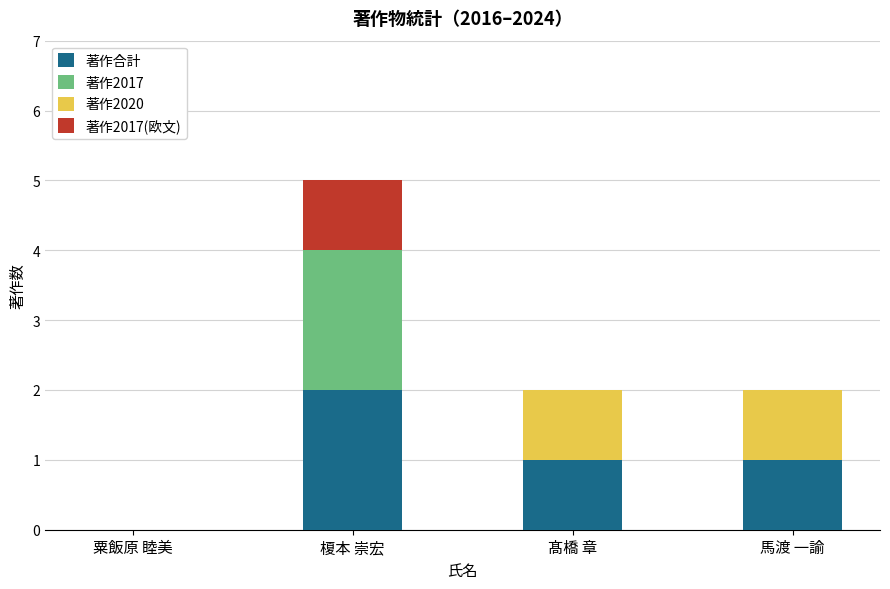

Are the bars grouped side by side (vs. stacked)?

No